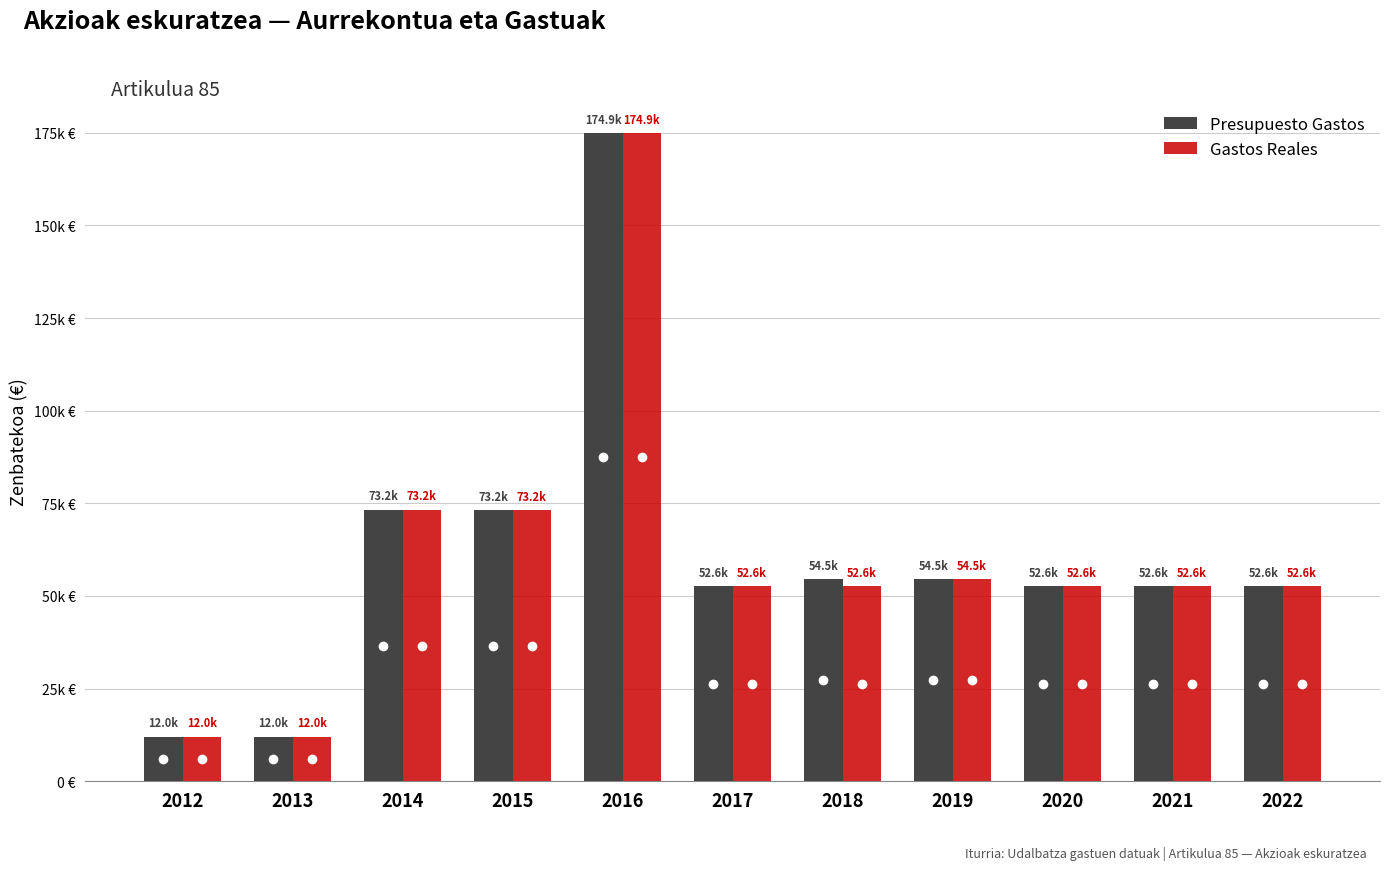

Rank the series at 2017 from highest to lowest value.

Presupuesto Gastos, Gastos Reales